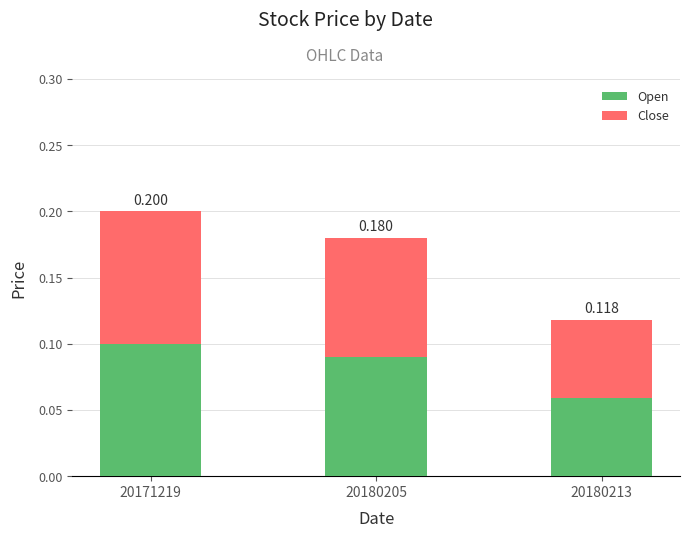

What is the total value across all series at 20180213?

0.1